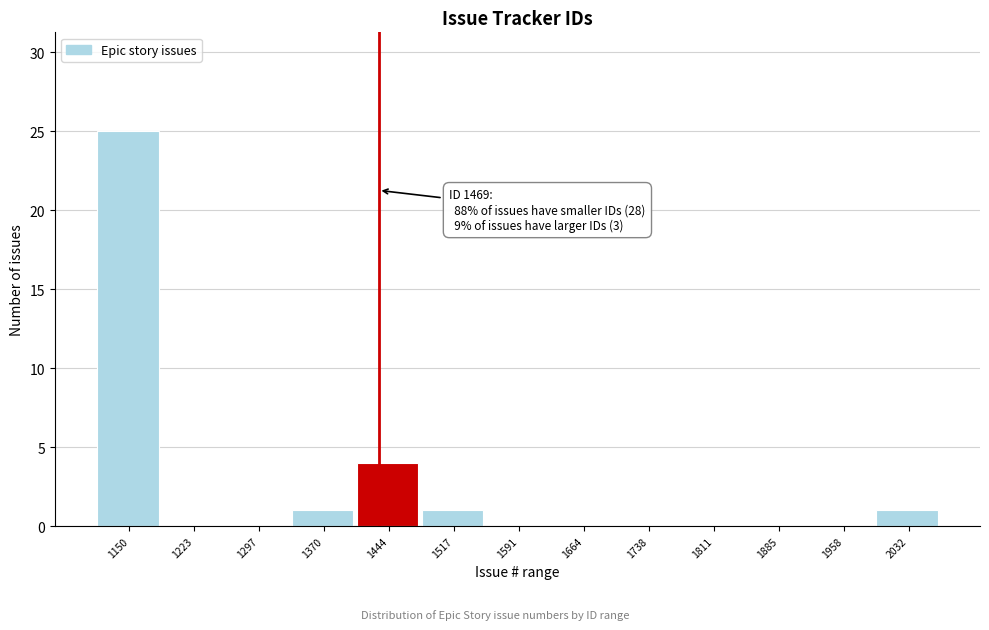

Reading right to left, extract all data points from this chart.

2032=1	1958=0	1885=0	1811=0	1738=0	1664=0	1591=0	1517=1	1444=4	1370=1	1297=0	1223=0	1150=25